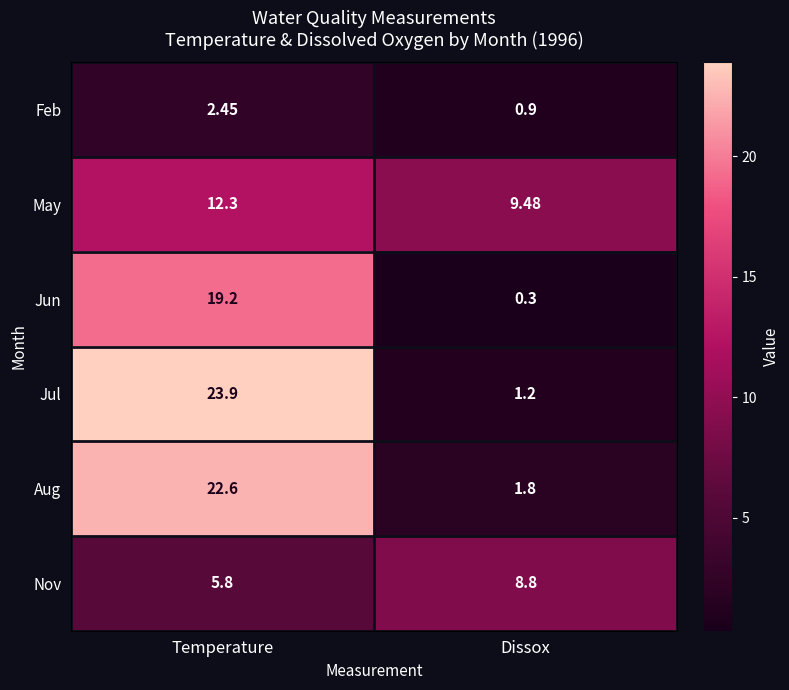

Between Temperature and Dissox, which series saw the biggest shift?

Jul